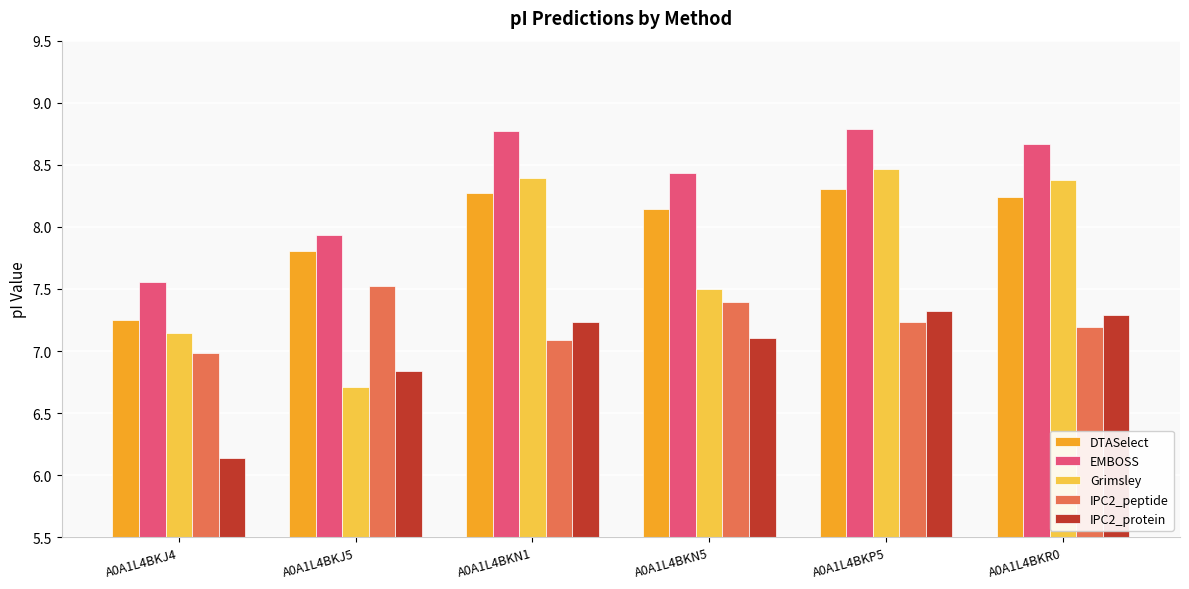

Which series has the largest range (max minus min)?

Grimsley